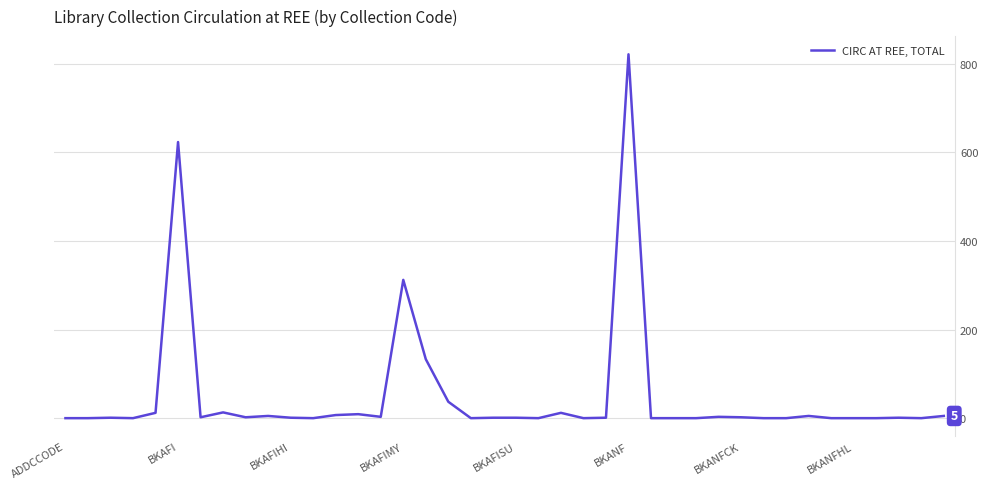

What is the maximum value shown in the chart?

821